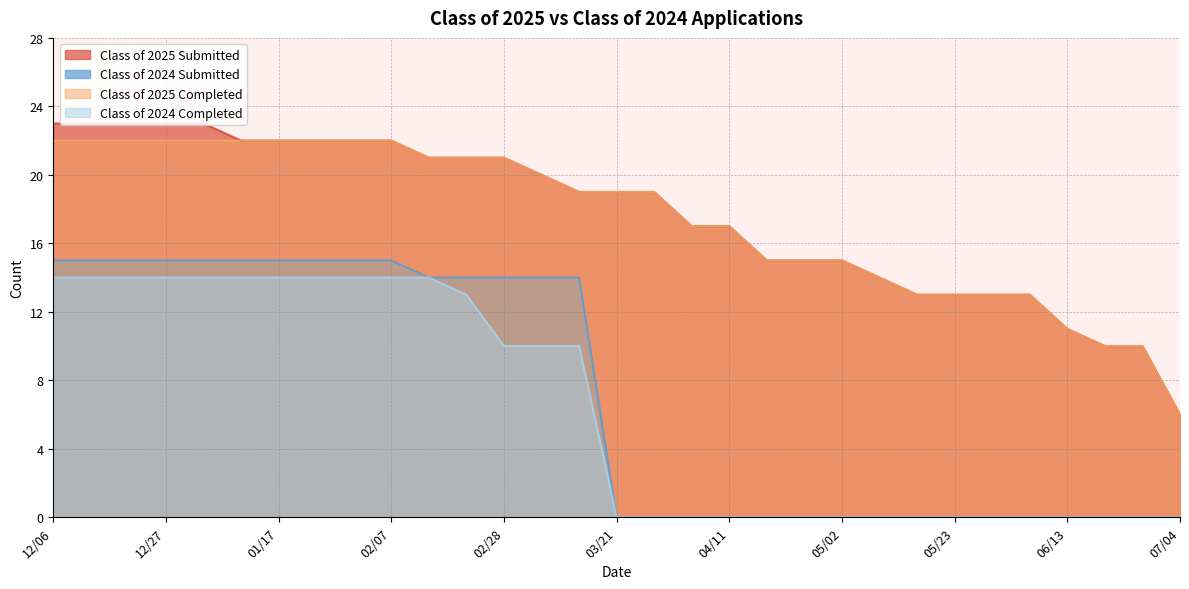

Reading right to left, list all the values displayed in this chart.

Class of 2025 Submitted: 6	10	10	11	13	13	13	13	14	15	15	15	17	17	19	19	19	20	21	21	21	22	22	22	22	22	23	23	23	23	23
Class of 2025 Completed: 6	10	10	11	13	13	13	13	14	15	15	15	17	17	19	19	19	20	21	21	21	22	22	22	22	22	22	22	22	22	22
Class of 2024 Submitted: 0	0	0	0	0	0	0	0	0	0	0	0	0	0	0	0	14	14	14	14	14	15	15	15	15	15	15	15	15	15	15
Class of 2024 Completed: 0	0	0	0	0	0	0	0	0	0	0	0	0	0	0	0	10	10	10	13	14	14	14	14	14	14	14	14	14	14	14